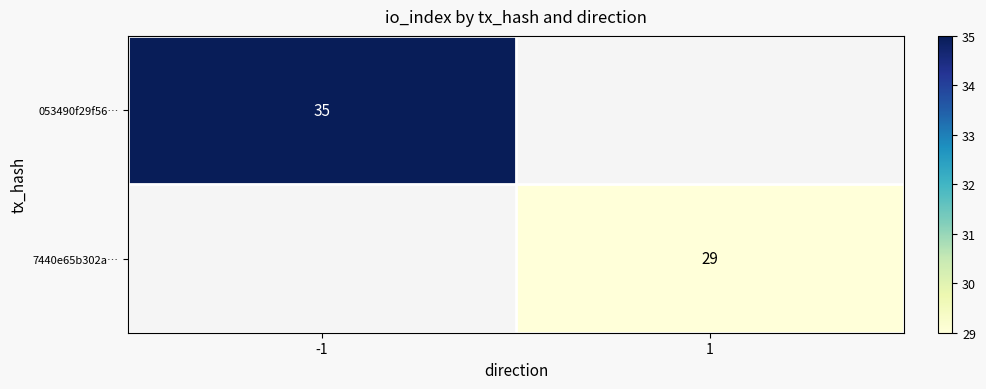

What is the smallest value displayed?

29.0